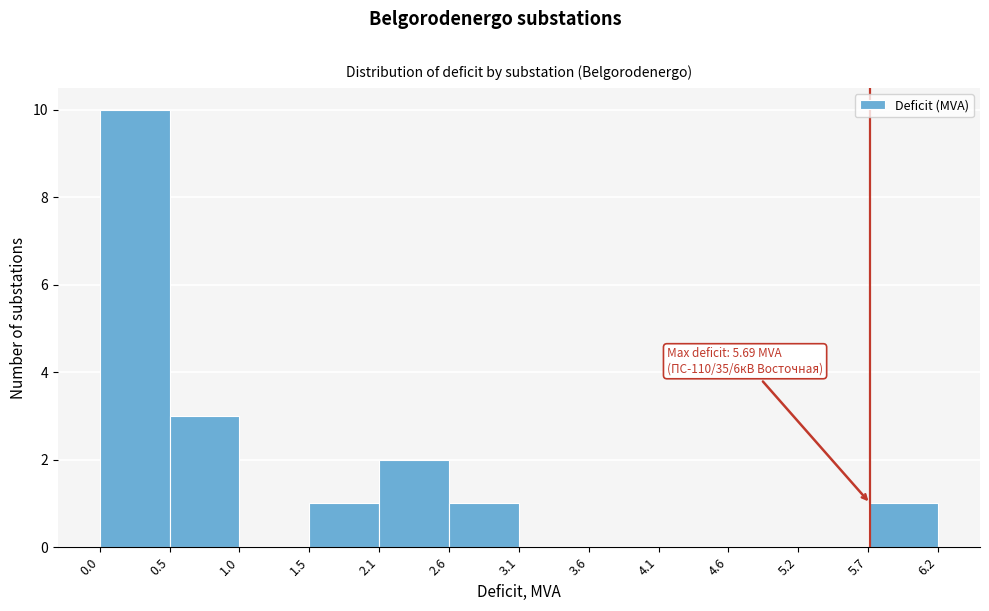

Over which range of the x-axis is the bar tallest?

0.0 to 0.5